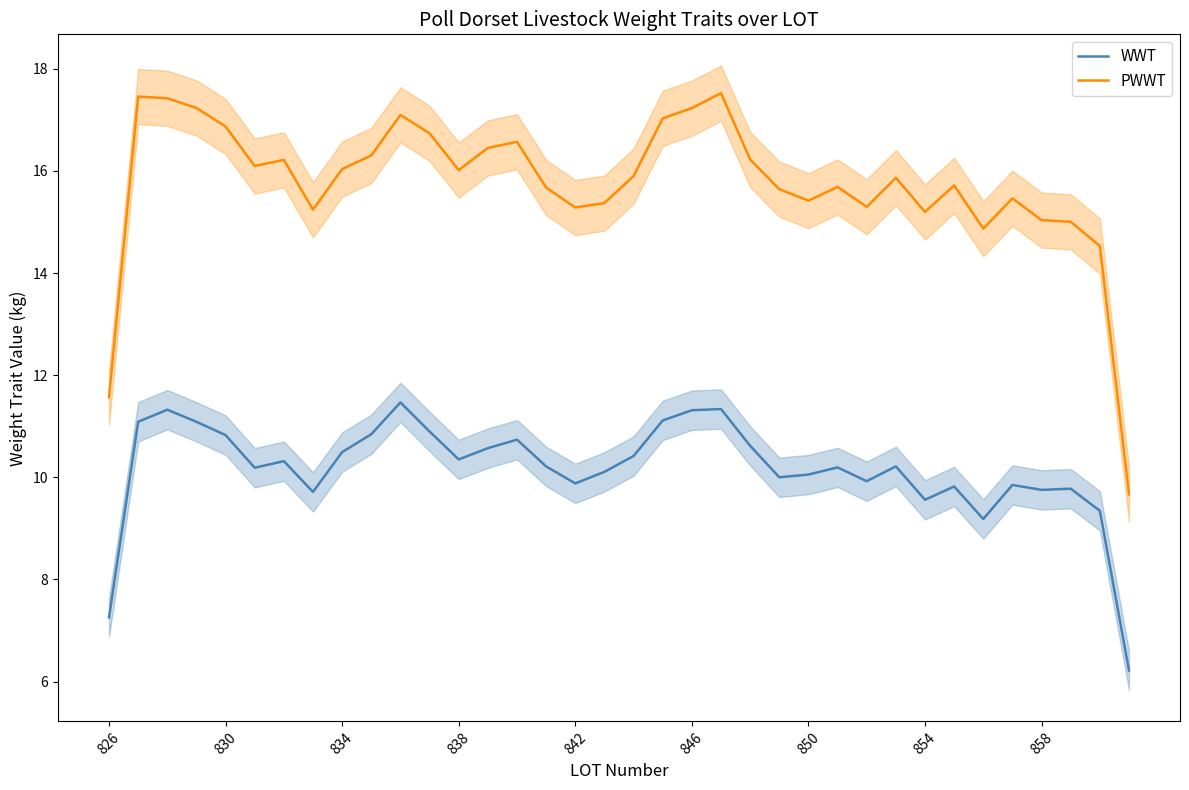

What is the minimum value for WWT?

6.2